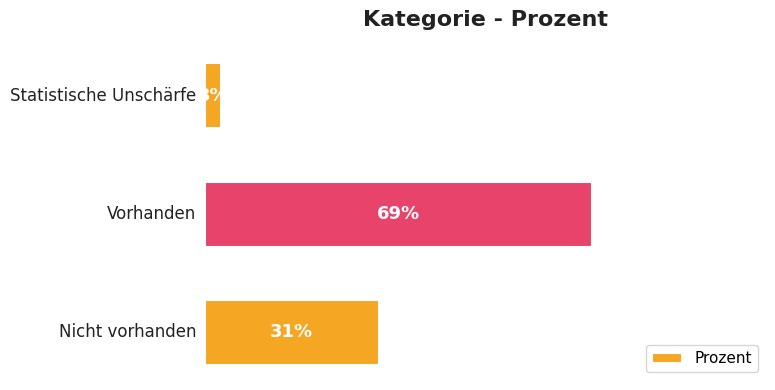

What is the sum of all values?

103